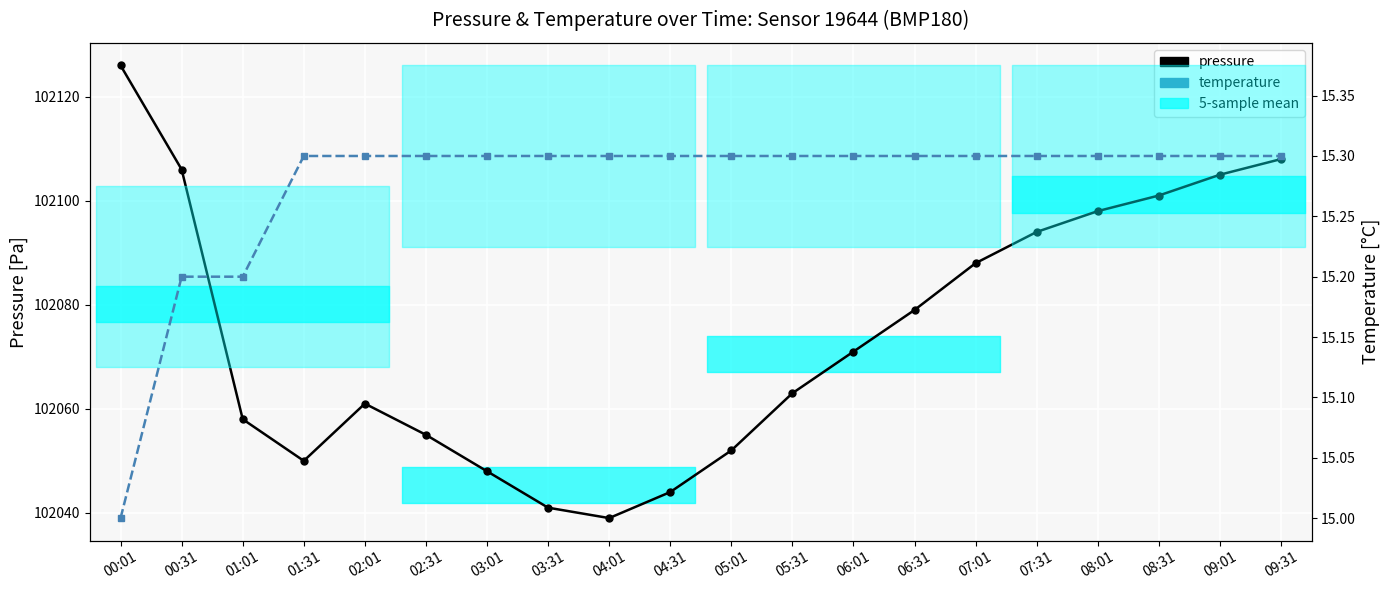

Which series has the widest spread of values?

pressure